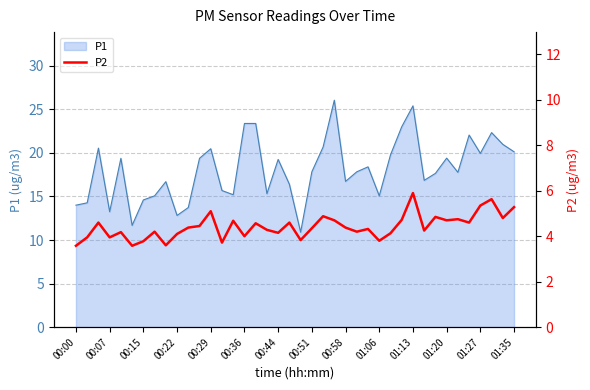

Is it true that P1 equals 38.7 at 00:36?

False